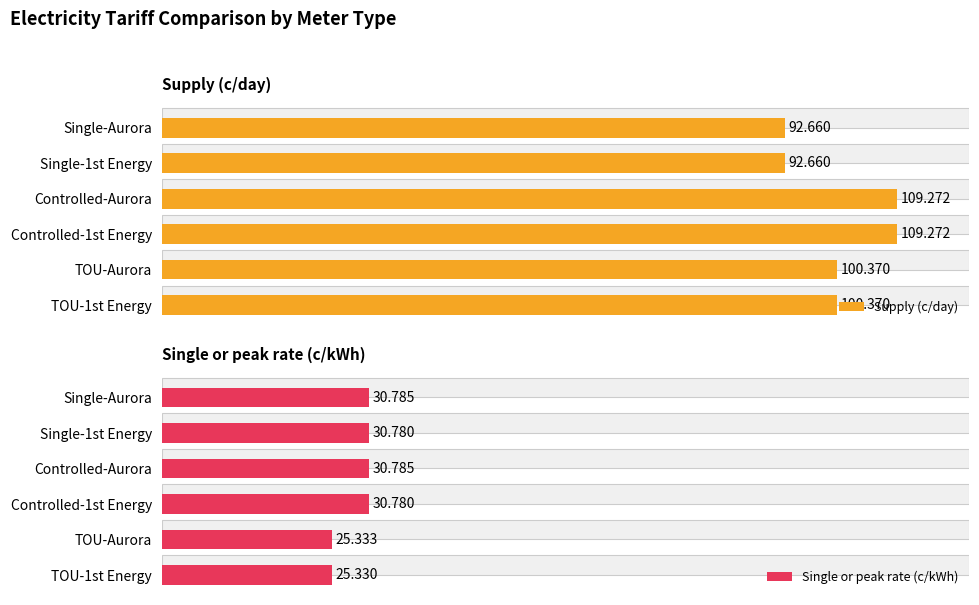

What is the difference between the Supply (c/day) values at Controlled-Aurora and TOU-1st Energy?

8.9